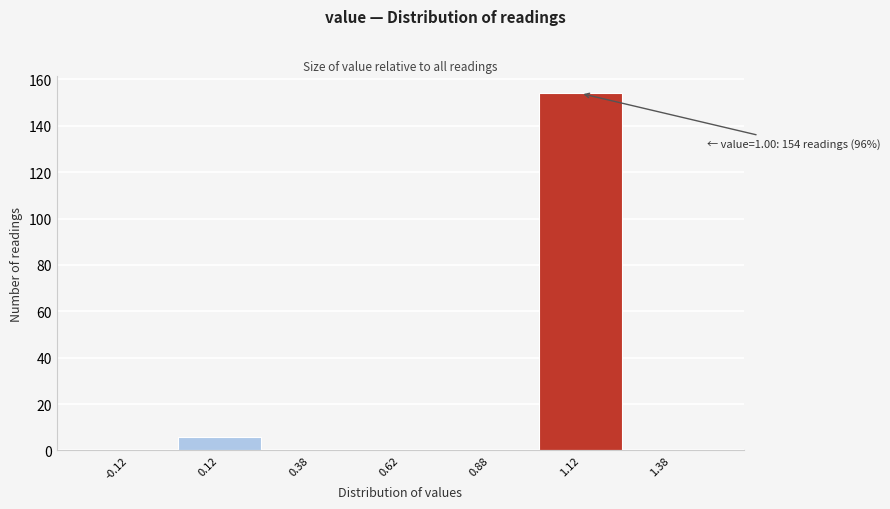

Which range on the x-axis has the tallest bar?

1.00 to 1.25